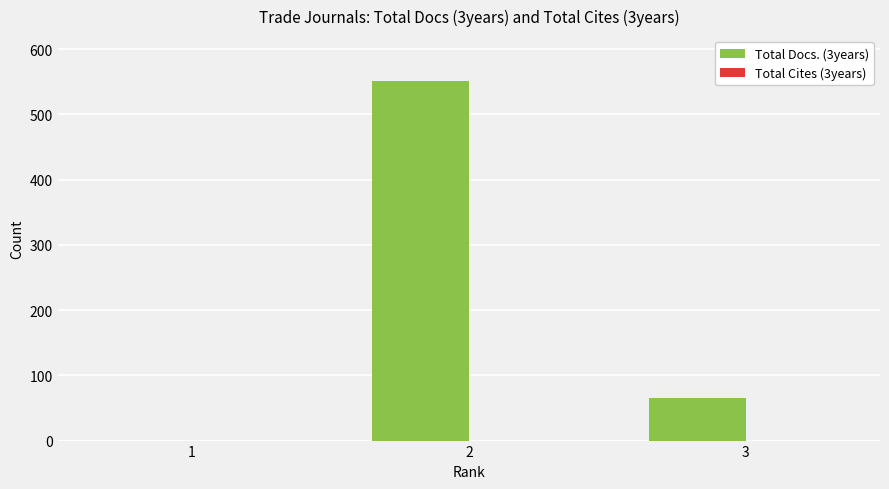

Reading left to right, extract all data points from this chart.

1=0	2=551	3=66